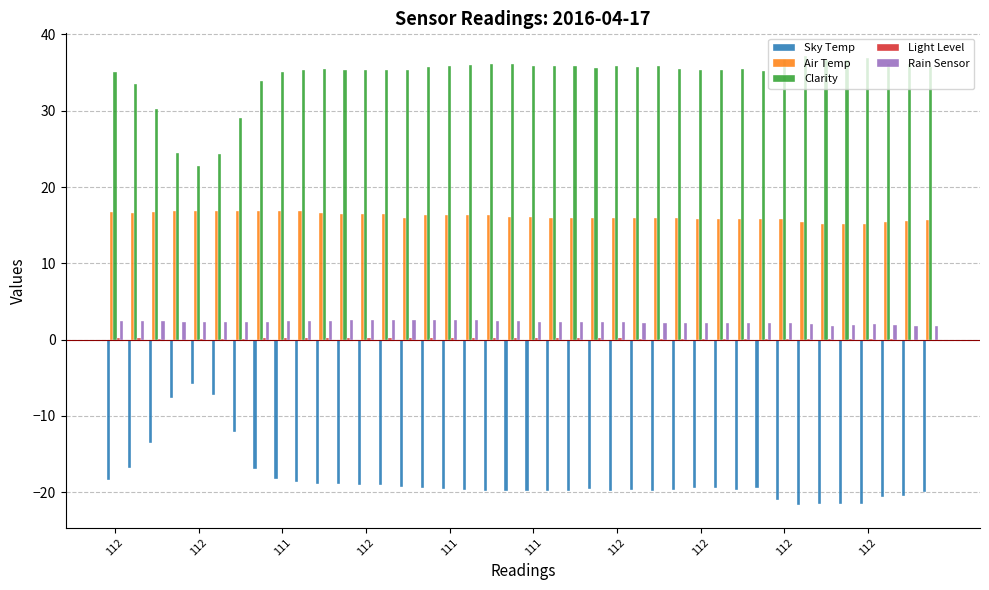

How many distinct data groups are displayed?

5